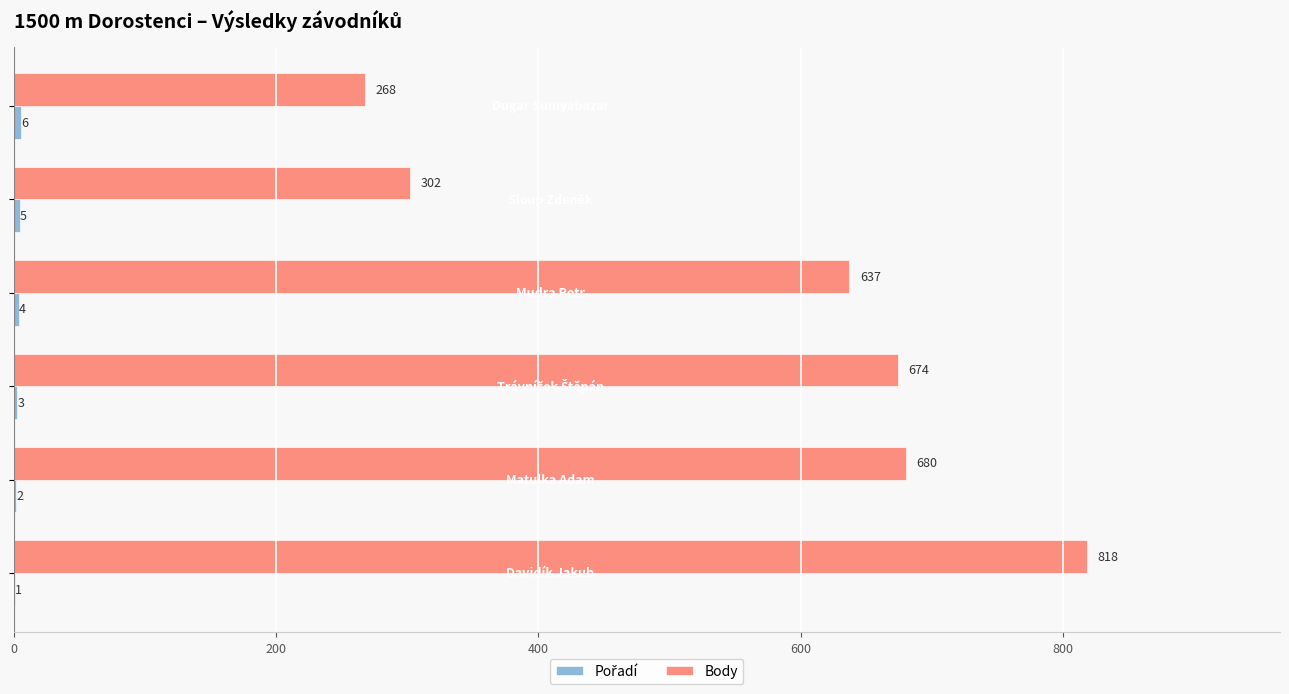

What is the sum of all Body values?

3379